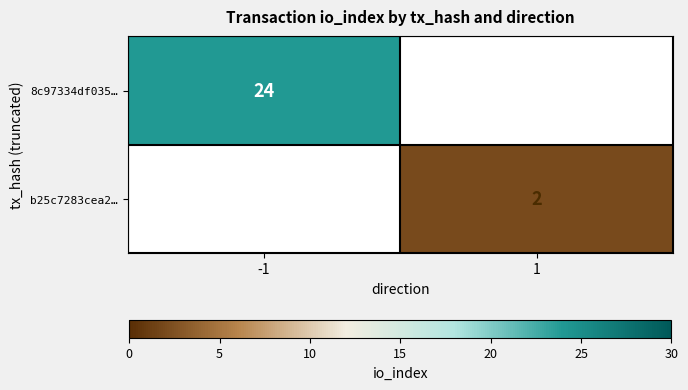

The b25c7283cea2… series shows 3 at 1. True or false?

False